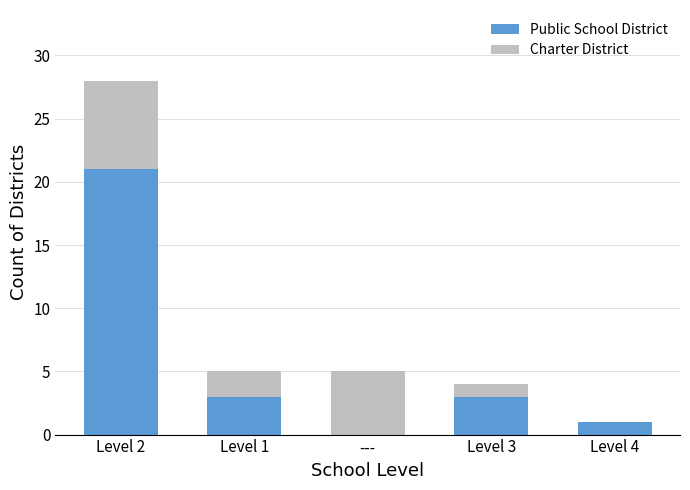

At which label does Public School District reach its peak?

Level 2